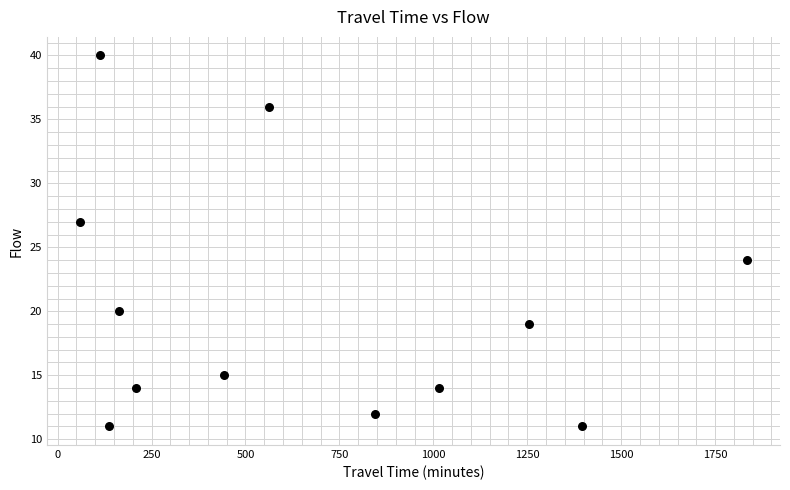

What Y value in the scatter plot is closest to 25?

24